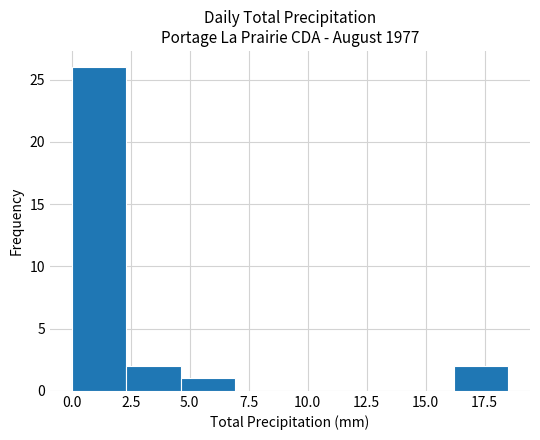

Reading left to right, list every bar in this chart as the range it spans on the x-axis followed by its height. Neither the bar edges nor the heights are printed on the chart, so give them approximately, as read against the axes.

0.0 to 2.5: 26
2.5 to 4.5: 2
4.5 to 7.0: 1
7.0 to 9.5: 0
9.5 to 11.5: 0
11.5 to 14.0: 0
14.0 to 16.0: 0
16.0 to 18.5: 2